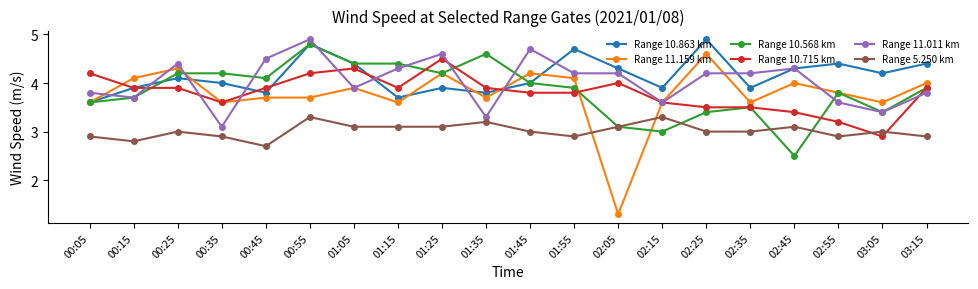

What is the difference between the Range 10.568 km values at 01:05 and 02:45?

1.9